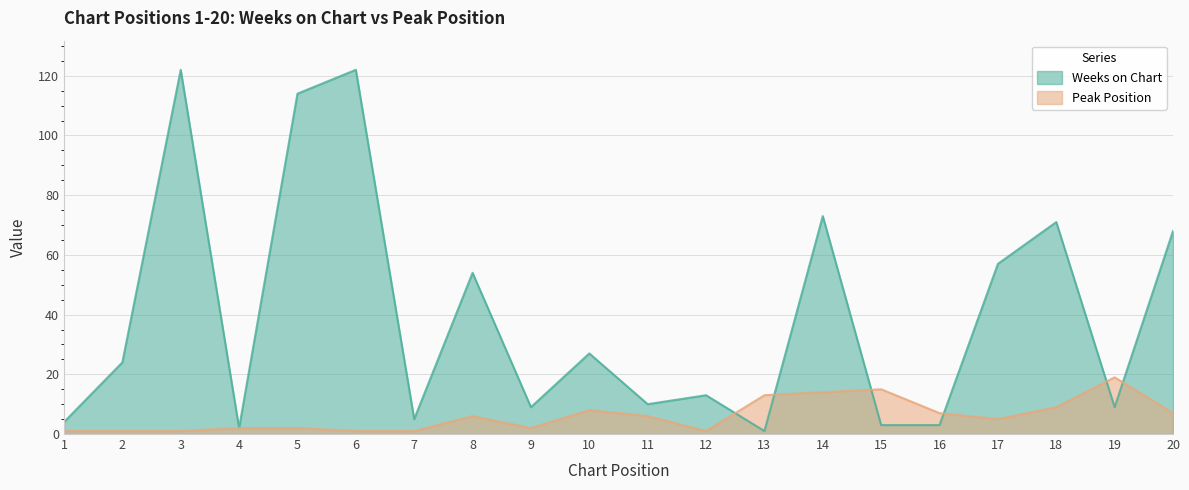

What is the sum of the Weeks on Chart values at 12 and 10?

40